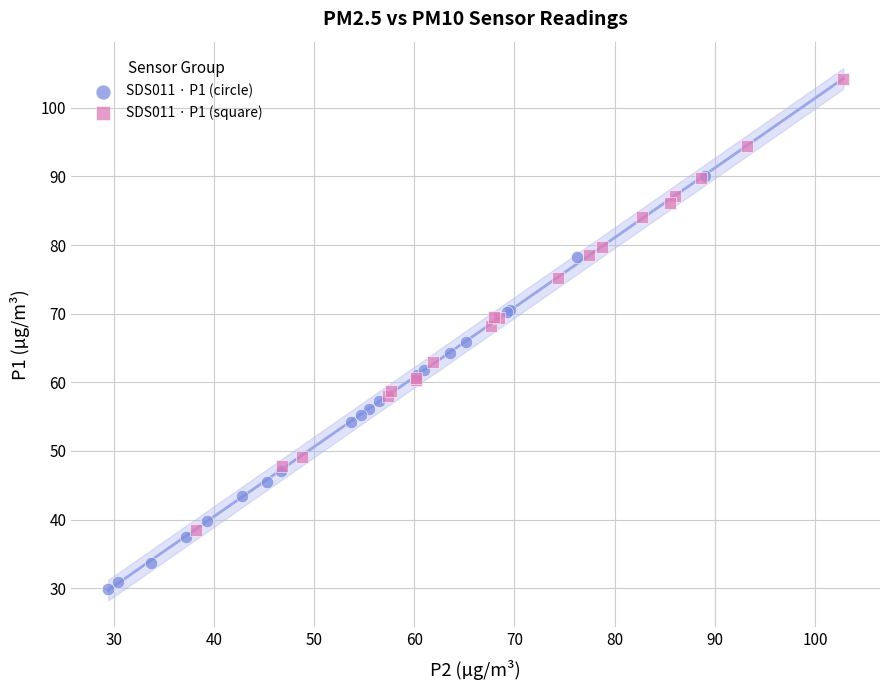

Which series has the largest Y range (max minus min)?

SDS011 · P1 (square)